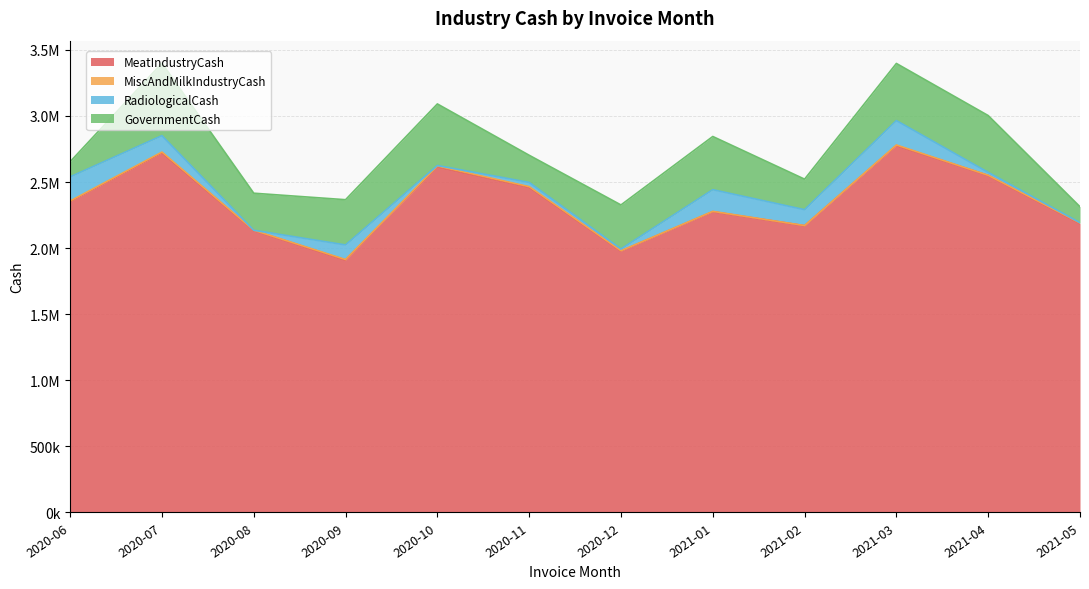

The value of RadiologicalCash at 2020-09 is 71876.4. True or false?

False